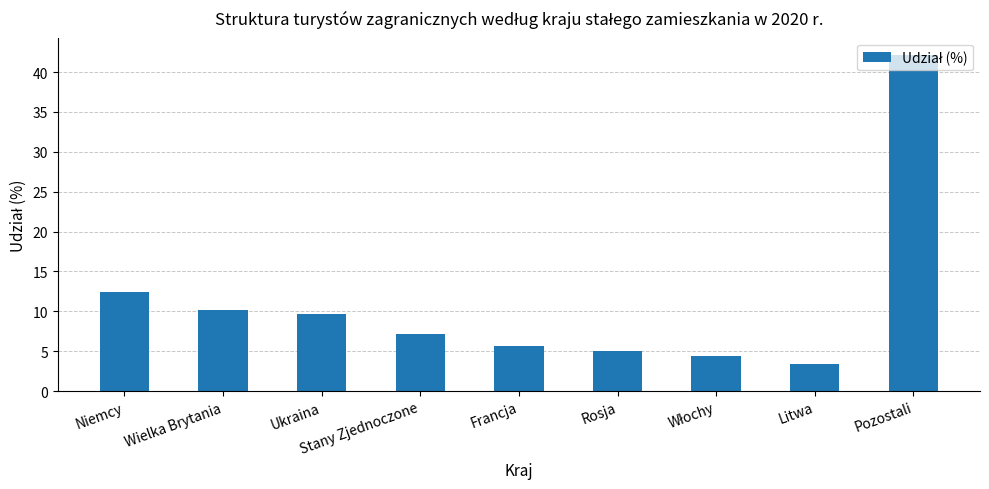

The value at Pozostali is 64.4. True or false?

False